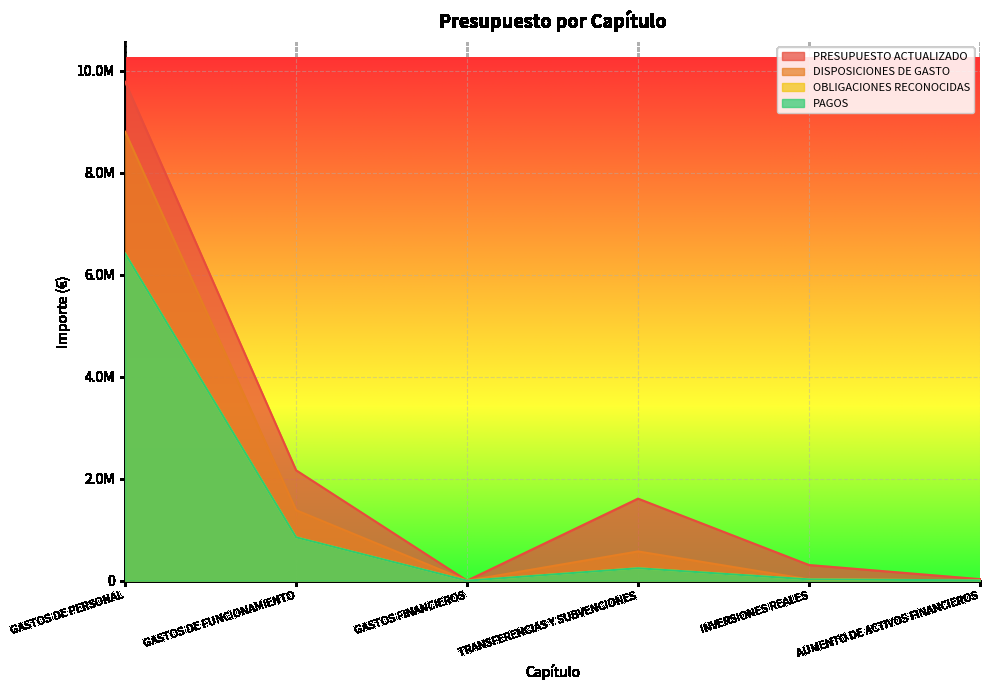

Which series changed the most between GASTOS DE PERSONAL and INVERSIONES REALES?

PRESUPUESTO ACTUALIZADO